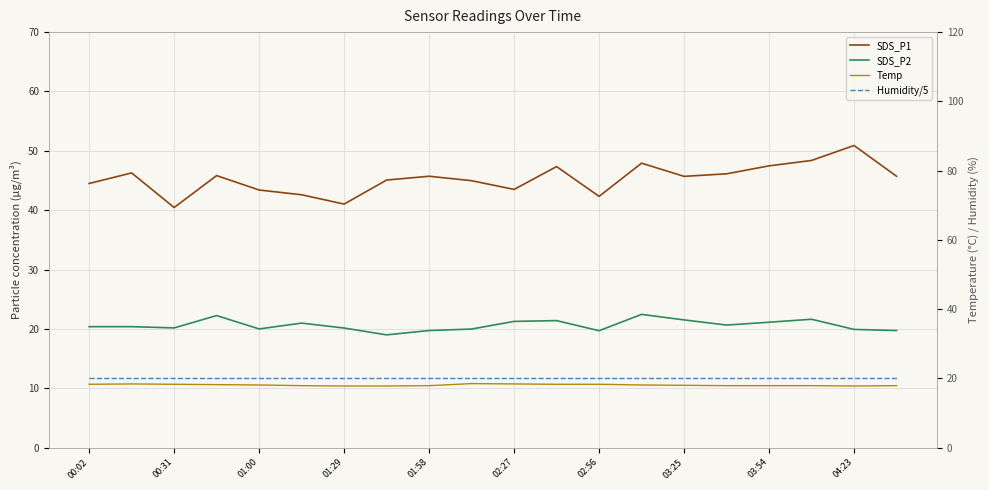

Reading left to right, what are all the values shown in this chart?

SDS_P1: 44.5	46.3	40.5	45.8	43.4	42.6	41.0	45.1	45.7	45.0	43.5	47.4	42.3	47.9	45.7	46.1	47.5	48.4	50.9	45.7
SDS_P2: 20.4	20.4	20.2	22.2	20.0	21.0	20.1	19.0	19.7	20.0	21.3	21.4	19.7	22.4	21.5	20.6	21.1	21.6	19.9	19.7
Temp: 18.3	18.4	18.3	18.2	18.1	17.9	17.8	17.8	17.9	18.5	18.4	18.3	18.3	18.1	18.0	17.9	17.9	17.9	17.8	17.9
Humidity/5: 20.0	20.0	20.0	20.0	20.0	20.0	20.0	20.0	20.0	20.0	20.0	20.0	20.0	20.0	20.0	20.0	20.0	20.0	20.0	20.0